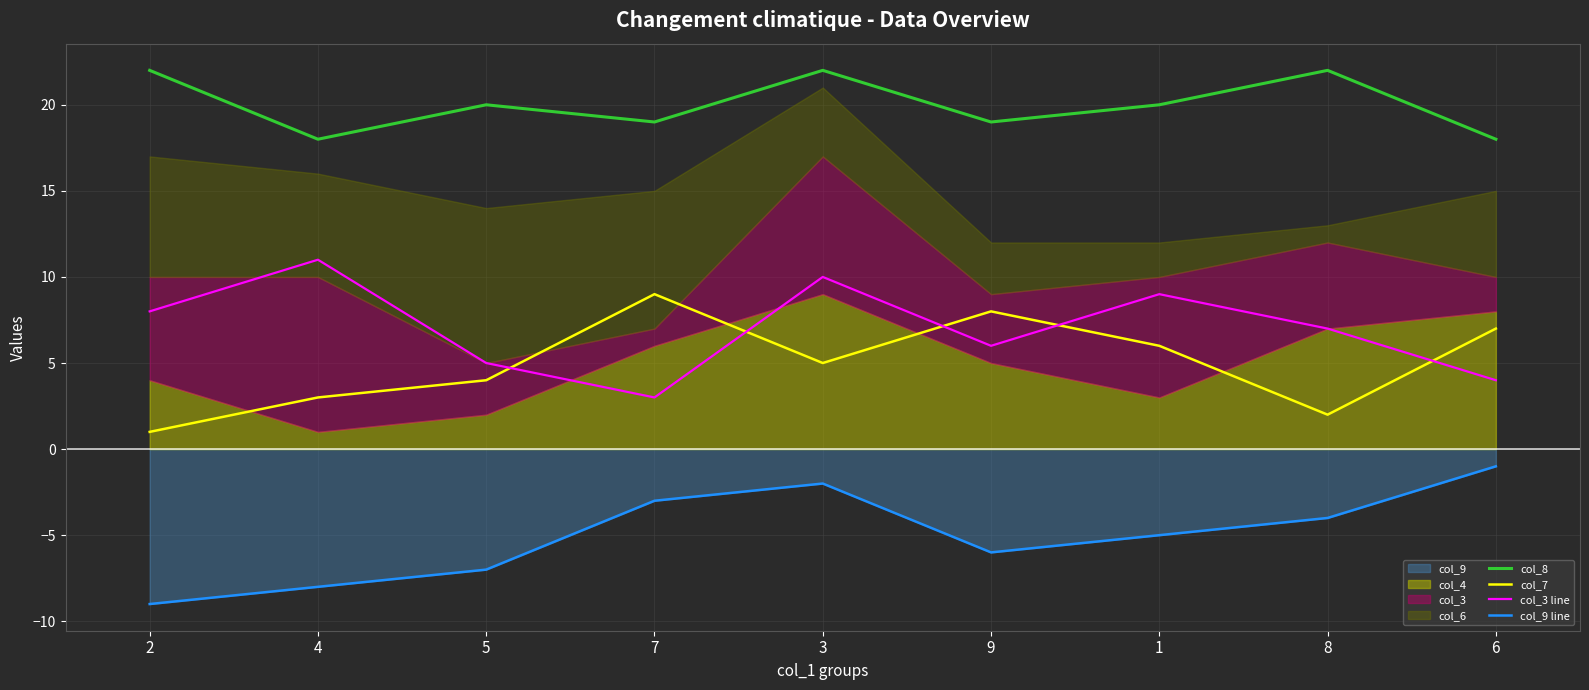

What is the difference between the second highest and second lowest values in the col_7 series?

6